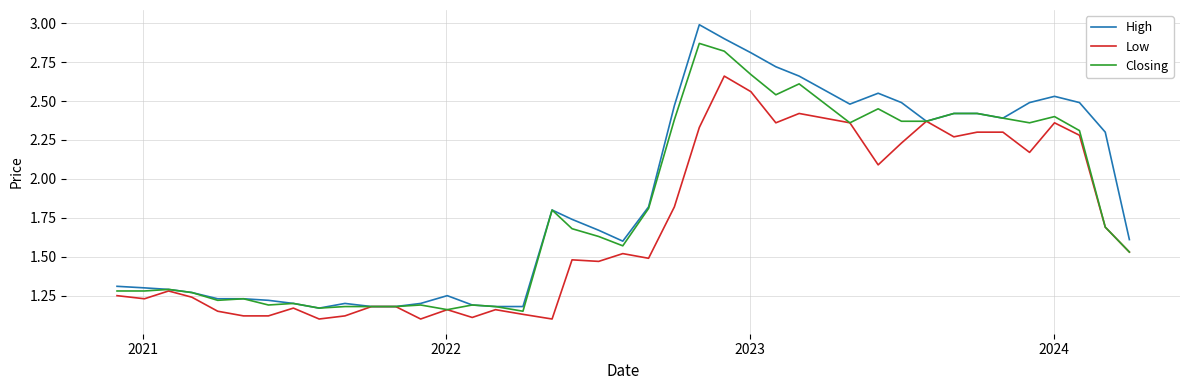

True or false: Low has more than 2 points higher than both neighbors.

True